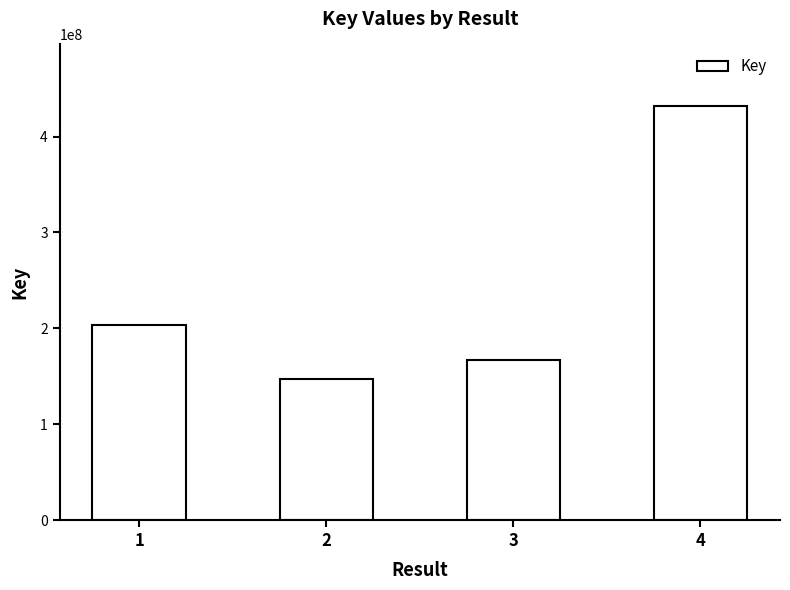

List the labels in order of value, smallest first.

2, 3, 1, 4